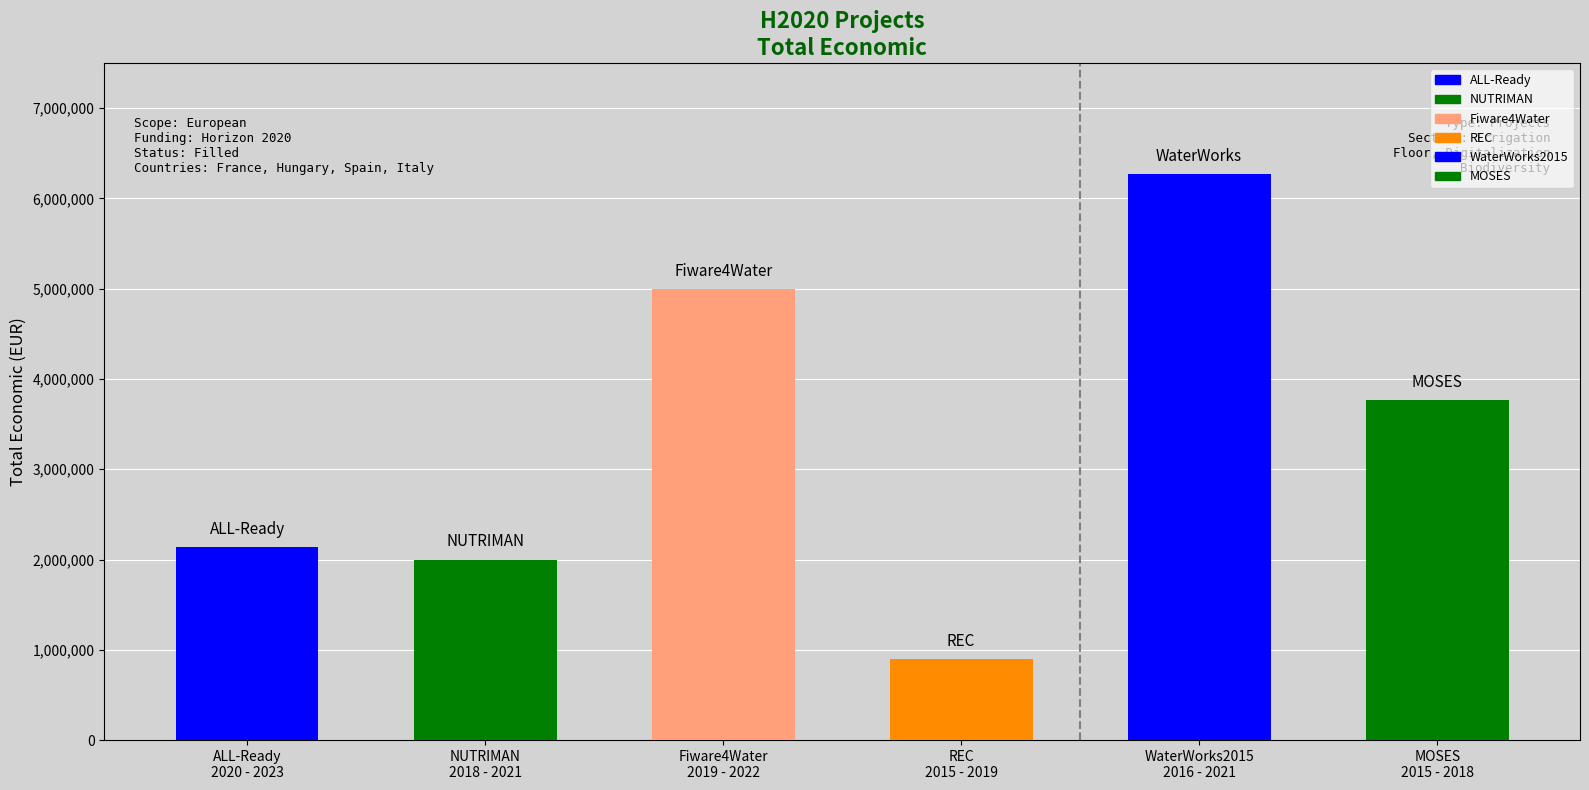

What is the label of the 3rd bar from the right?

REC